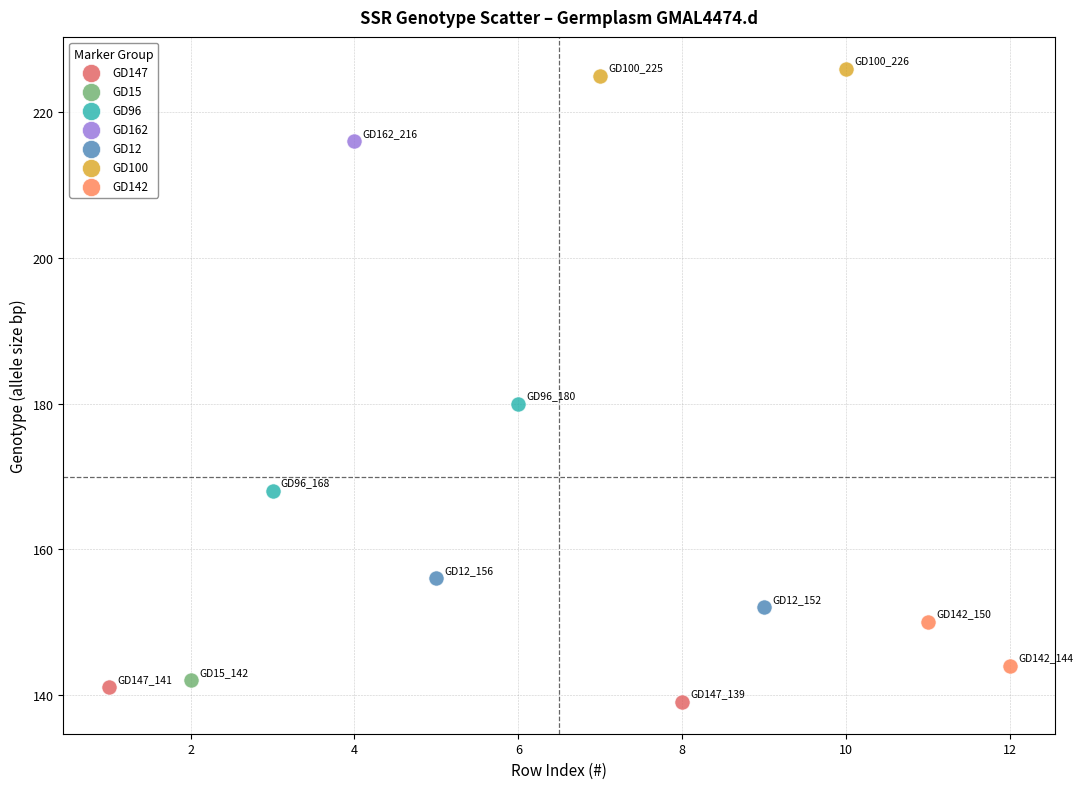

Which series contains the highest Y value?

GD100